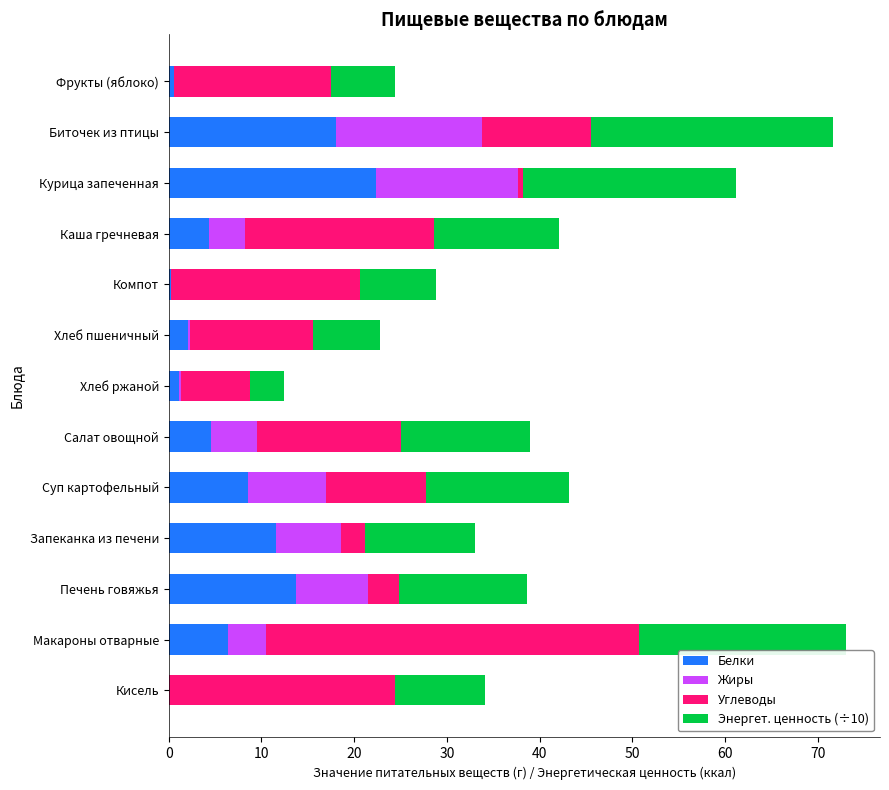

Is it true that Белки equals 11.6 at Запеканка из печени?

True